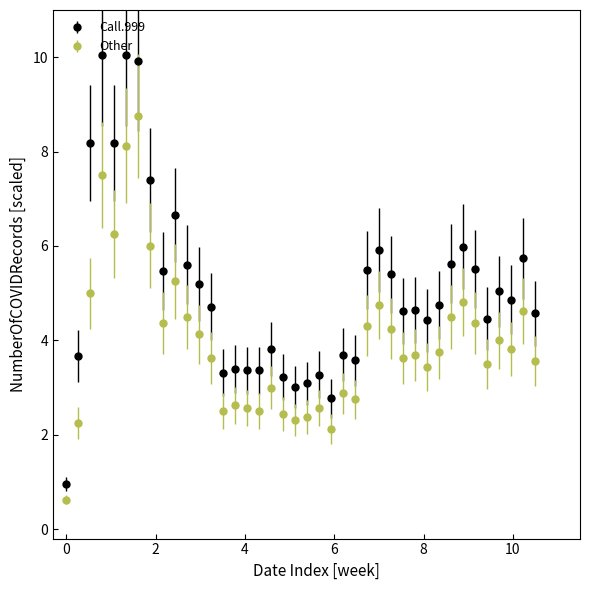

At how many categories does at least one series exceed 9?

3